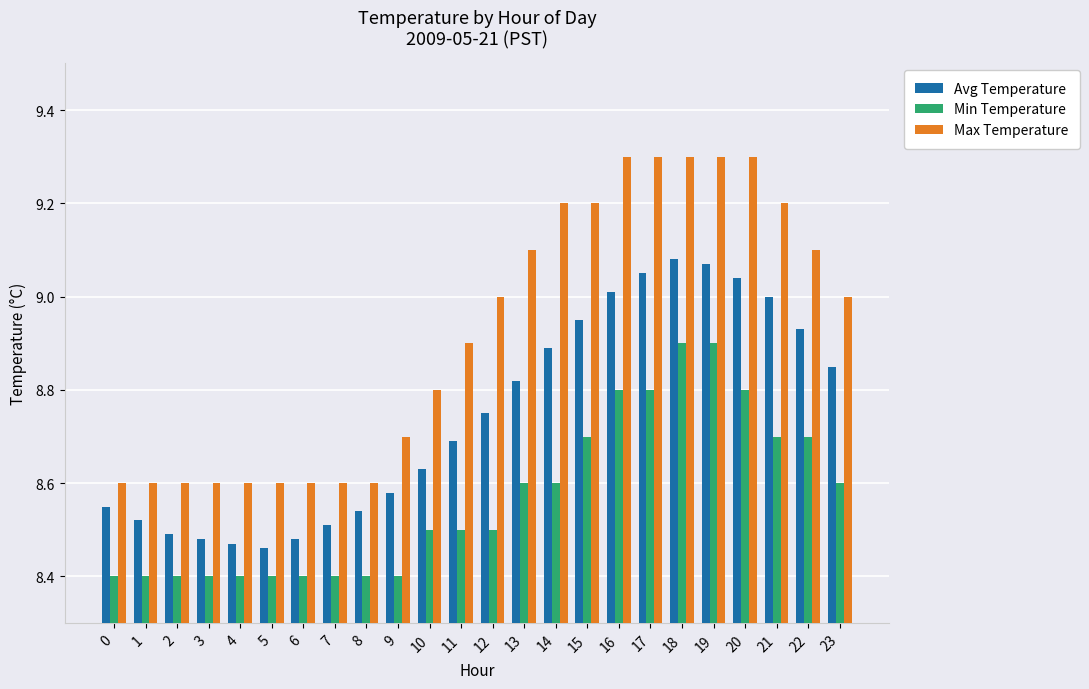

Which series has the widest spread of values?

Max Temperature